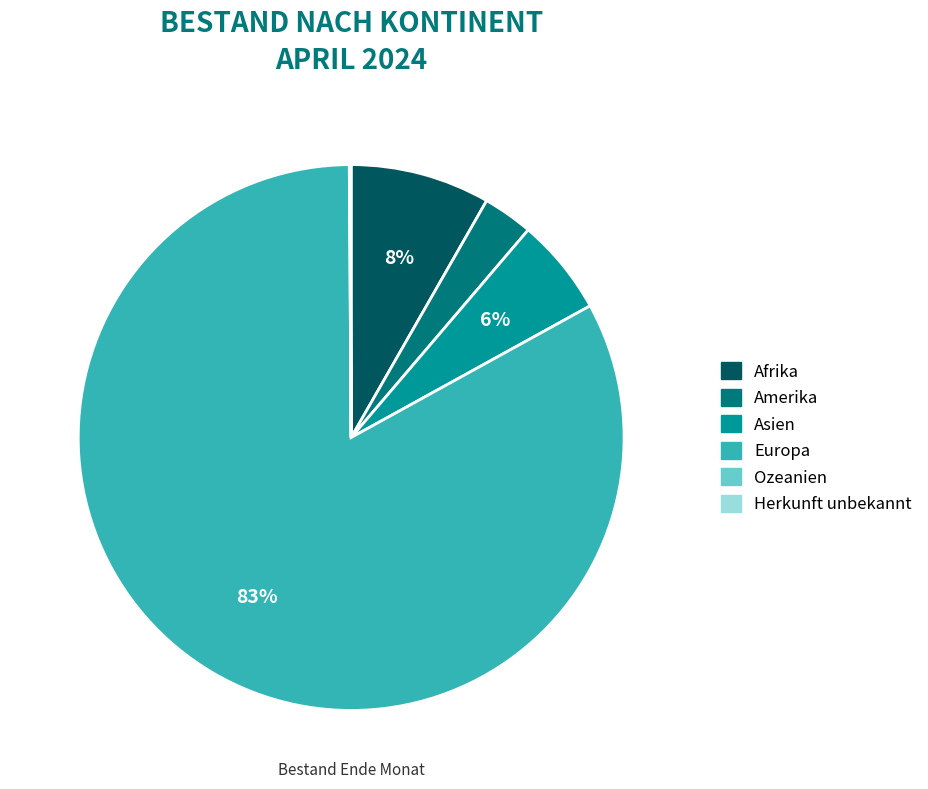

To the nearest percent, what is the average slice percentage?

17%